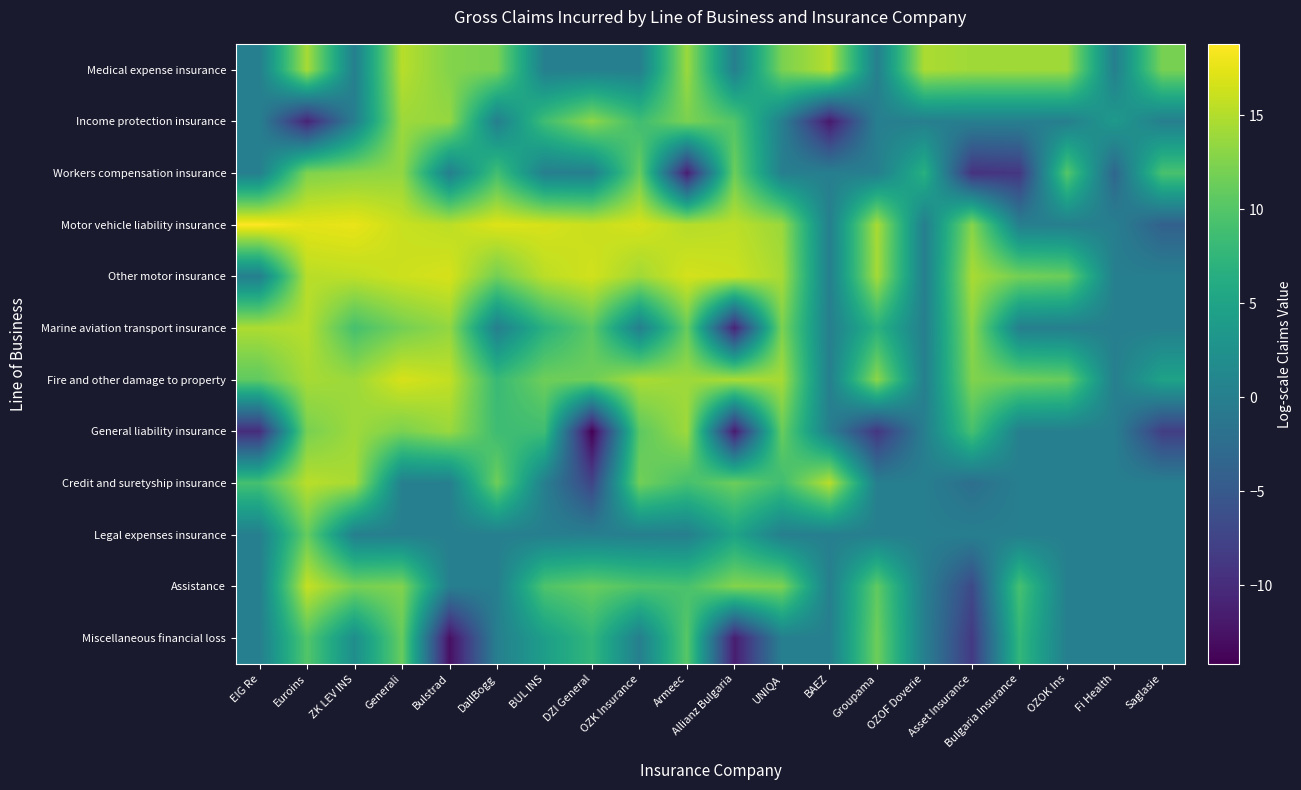

Reading left to right, list all the values displayed in this chart.

Medical expense insurance: EIG Re=0.0	Euroins=14.5	ZK LEV INS=0.0	Generali=15.3	Bulstrad=12.6	DallBogg=12.2	BUL INS=0.0	DZI General=0.0	OZK Insurance=0.0	Armeec=13.8	Allianz Bulgaria=0.0	UNIQA=12.1	BAEZ=15.1	Groupama=0.0	OZOF Doverie=14.7	Asset Insurance=14.1	Bulgaria Insurance=14.1	OZOK Ins=14.0	Fi Health=0.0	Saglasie=12.1
Income protection insurance: EIG Re=0.0	Euroins=-10.9	ZK LEV INS=0.0	Generali=14.0	Bulstrad=13.5	DallBogg=0.0	BUL INS=8.7	DZI General=13.2	OZK Insurance=8.6	Armeec=12.2	Allianz Bulgaria=10.0	UNIQA=0.0	BAEZ=-11.9	Groupama=0.0	OZOF Doverie=0.0	Asset Insurance=0.0	Bulgaria Insurance=0.0	OZOK Ins=0.0	Fi Health=3.7	Saglasie=0.0
Workers compensation insurance: EIG Re=0.0	Euroins=12.4	ZK LEV INS=13.1	Generali=13.4	Bulstrad=0.0	DallBogg=8.9	BUL INS=0.0	DZI General=0.0	OZK Insurance=11.3	Armeec=-11.4	Allianz Bulgaria=11.5	UNIQA=0.0	BAEZ=0.0	Groupama=0.0	OZOF Doverie=6.7	Asset Insurance=-9.4	Bulgaria Insurance=-8.9	OZOK Ins=10.1	Fi Health=-3.3	Saglasie=9.3
Motor vehicle liability insurance: EIG Re=18.8	Euroins=17.4	ZK LEV INS=17.7	Generali=16.0	Bulstrad=15.5	DallBogg=17.1	BUL INS=16.8	DZI General=16.0	OZK Insurance=16.8	Armeec=15.2	Allianz Bulgaria=15.5	UNIQA=13.8	BAEZ=0.0	Groupama=14.5	OZOF Doverie=0.0	Asset Insurance=12.8	Bulgaria Insurance=0.0	OZOK Ins=0.0	Fi Health=0.0	Saglasie=-4.0
Other motor insurance: EIG Re=0.0	Euroins=15.3	ZK LEV INS=15.5	Generali=16.3	Bulstrad=16.8	DallBogg=11.8	BUL INS=15.4	DZI General=16.5	OZK Insurance=14.1	Armeec=16.6	Allianz Bulgaria=16.2	UNIQA=14.5	BAEZ=0.0	Groupama=14.3	OZOF Doverie=0.0	Asset Insurance=14.5	Bulgaria Insurance=11.9	OZOK Ins=11.3	Fi Health=0.0	Saglasie=0.0
Marine aviation transport insurance: EIG Re=14.8	Euroins=15.1	ZK LEV INS=9.1	Generali=11.9	Bulstrad=13.4	DallBogg=0.0	BUL INS=6.9	DZI General=10.6	OZK Insurance=0.0	Armeec=11.2	Allianz Bulgaria=-11.0	UNIQA=12.3	BAEZ=0.0	Groupama=6.9	OZOF Doverie=0.0	Asset Insurance=13.1	Bulgaria Insurance=0.0	OZOK Ins=0.0	Fi Health=0.0	Saglasie=0.0
Fire and other damage to property: EIG Re=10.7	Euroins=14.4	ZK LEV INS=13.9	Generali=16.8	Bulstrad=15.7	DallBogg=8.2	BUL INS=11.5	DZI General=11.5	OZK Insurance=14.6	Armeec=14.0	Allianz Bulgaria=14.7	UNIQA=14.4	BAEZ=0.0	Groupama=13.1	OZOF Doverie=0.0	Asset Insurance=12.5	Bulgaria Insurance=11.6	OZOK Ins=11.1	Fi Health=0.0	Saglasie=4.8
General liability insurance: EIG Re=-10.0	Euroins=12.0	ZK LEV INS=14.0	Generali=12.2	Bulstrad=13.8	DallBogg=8.5	BUL INS=8.6	DZI General=-14.2	OZK Insurance=10.5	Armeec=14.0	Allianz Bulgaria=-11.8	UNIQA=11.3	BAEZ=0.0	Groupama=-9.0	OZOF Doverie=0.0	Asset Insurance=9.2	Bulgaria Insurance=0.0	OZOK Ins=0.0	Fi Health=0.0	Saglasie=-8.1
Credit and suretyship insurance: EIG Re=9.0	Euroins=15.3	ZK LEV INS=14.5	Generali=0.0	Bulstrad=0.0	DallBogg=11.5	BUL INS=0.0	DZI General=-7.4	OZK Insurance=11.7	Armeec=9.1	Allianz Bulgaria=11.4	UNIQA=8.7	BAEZ=15.3	Groupama=0.0	OZOF Doverie=0.0	Asset Insurance=-2.2	Bulgaria Insurance=0.0	OZOK Ins=0.0	Fi Health=0.0	Saglasie=0.0
Legal expenses insurance: EIG Re=0.0	Euroins=11.1	ZK LEV INS=0.0	Generali=0.0	Bulstrad=0.0	DallBogg=0.0	BUL INS=0.0	DZI General=0.0	OZK Insurance=0.0	Armeec=0.0	Allianz Bulgaria=5.1	UNIQA=0.0	BAEZ=0.0	Groupama=0.0	OZOF Doverie=0.0	Asset Insurance=0.0	Bulgaria Insurance=0.0	OZOK Ins=0.0	Fi Health=0.0	Saglasie=0.0
Assistance: EIG Re=0.0	Euroins=15.9	ZK LEV INS=12.0	Generali=12.5	Bulstrad=0.0	DallBogg=0.0	BUL INS=9.7	DZI General=11.1	OZK Insurance=9.8	Armeec=9.3	Allianz Bulgaria=12.7	UNIQA=12.3	BAEZ=0.0	Groupama=10.7	OZOF Doverie=0.0	Asset Insurance=-6.8	Bulgaria Insurance=9.1	OZOK Ins=0.0	Fi Health=0.0	Saglasie=0.0
Miscellaneous financial loss: EIG Re=0.0	Euroins=10.0	ZK LEV INS=2.1	Generali=11.2	Bulstrad=-12.8	DallBogg=0.0	BUL INS=4.3	DZI General=7.6	OZK Insurance=0.0	Armeec=10.3	Allianz Bulgaria=-11.5	UNIQA=0.0	BAEZ=0.0	Groupama=11.5	OZOF Doverie=0.0	Asset Insurance=-8.6	Bulgaria Insurance=7.7	OZOK Ins=0.0	Fi Health=0.0	Saglasie=0.0